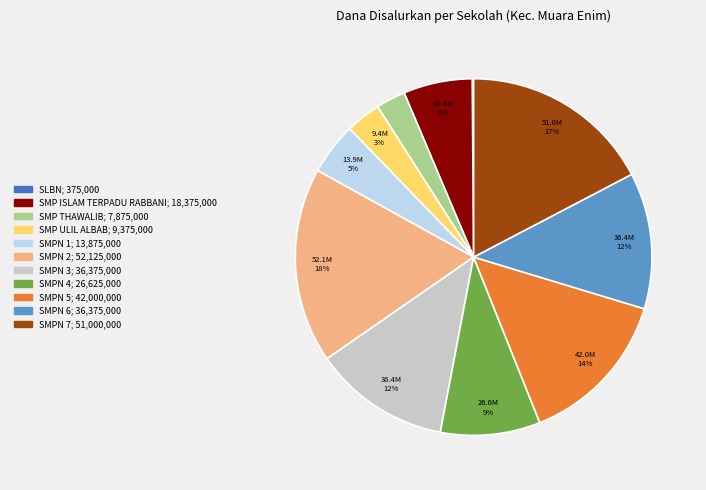

Is there a majority slice in this chart?

No